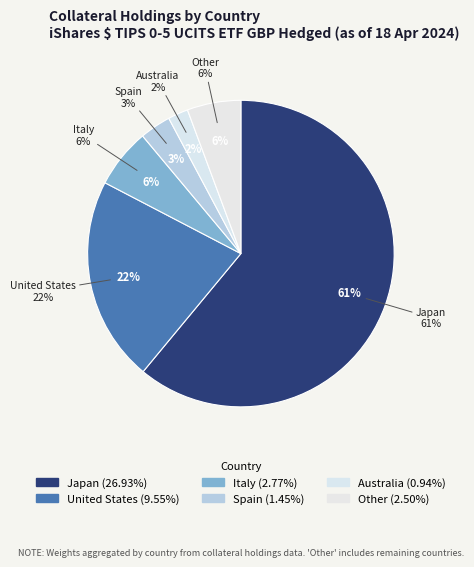

What is the change in value from United States to Spain?

-8.1